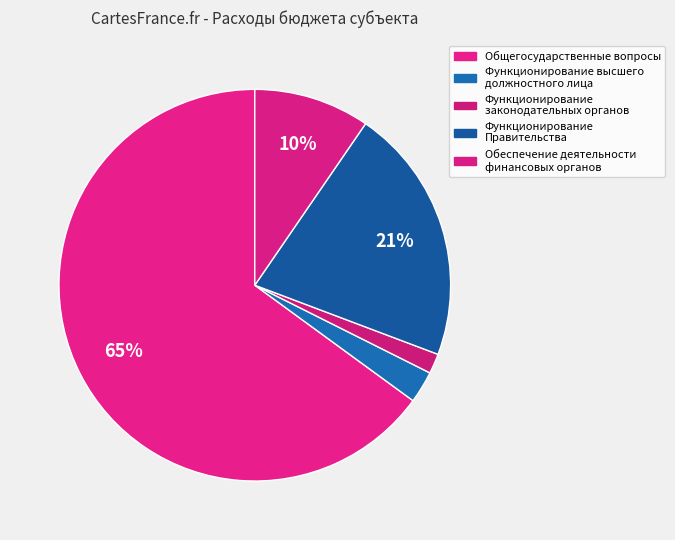

Rank the categories by value from highest to lowest.

Общегосударственные вопросы, Функционирование Правительства, Обеспечение деятельности финансовых органов, Функционирование высшего должностного лица, Функционирование законодательных органов